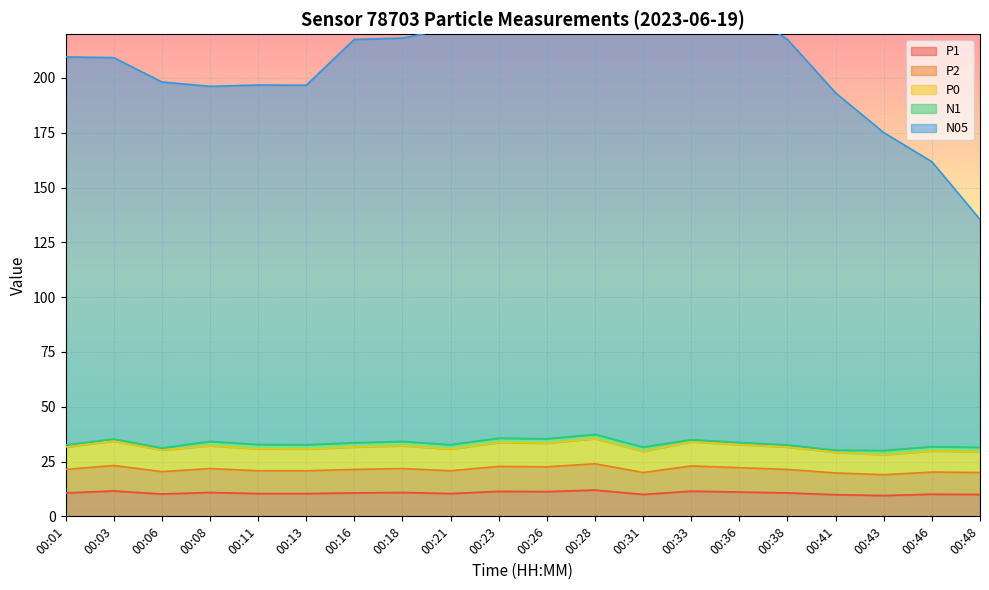

What is the minimum value for P1?

9.5